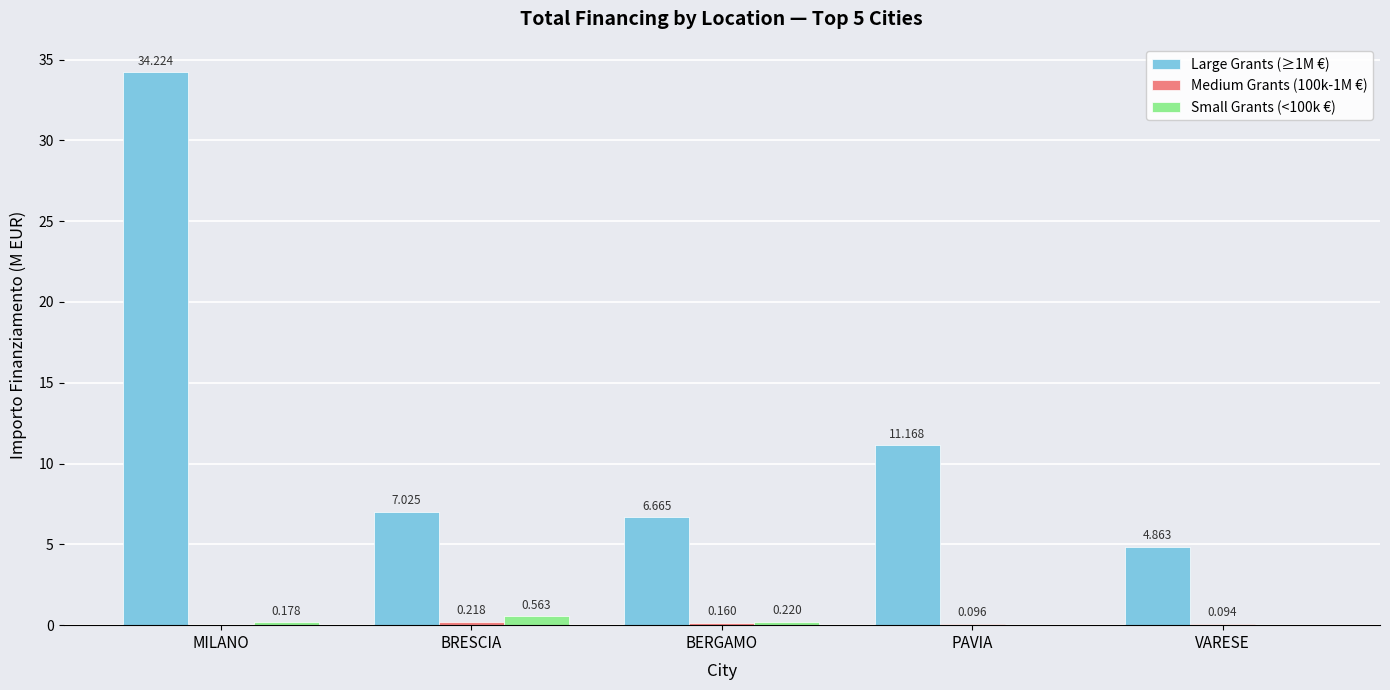

At which category does the chart reach its peak across all series?

MILANO